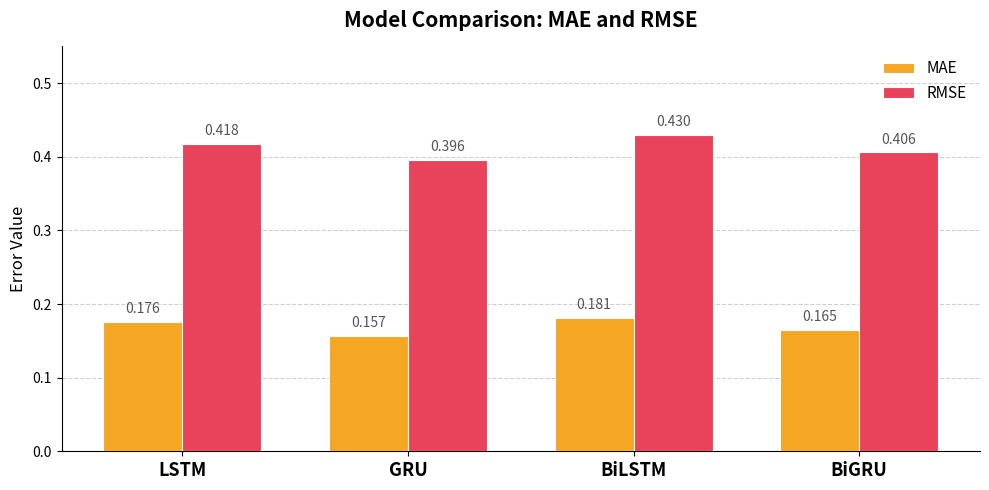

Which category has the highest value across all series?

BiLSTM